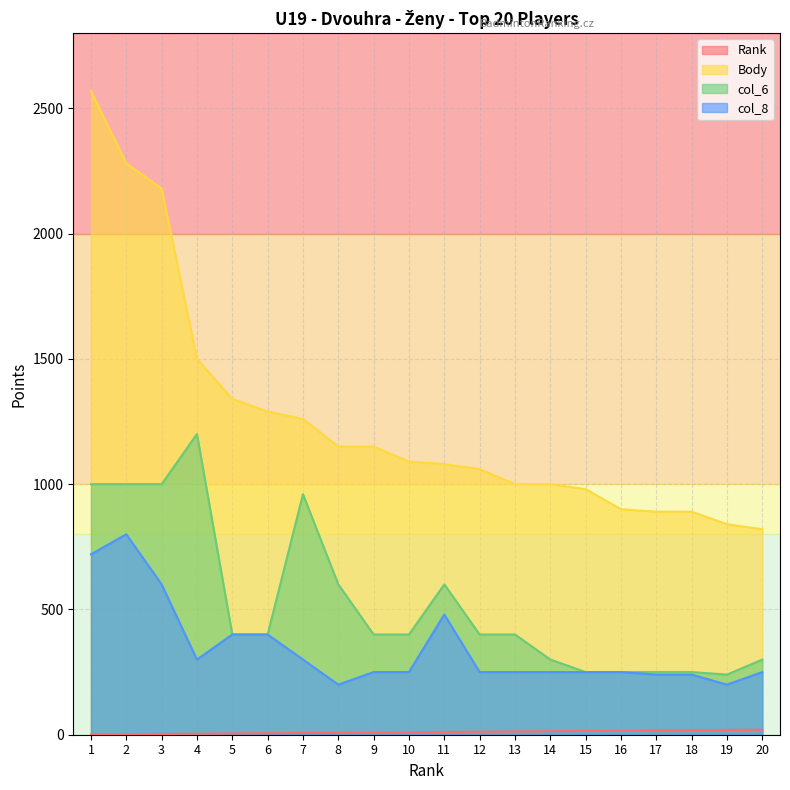

What is the difference between the second highest and second lowest values in the Body series?

1440